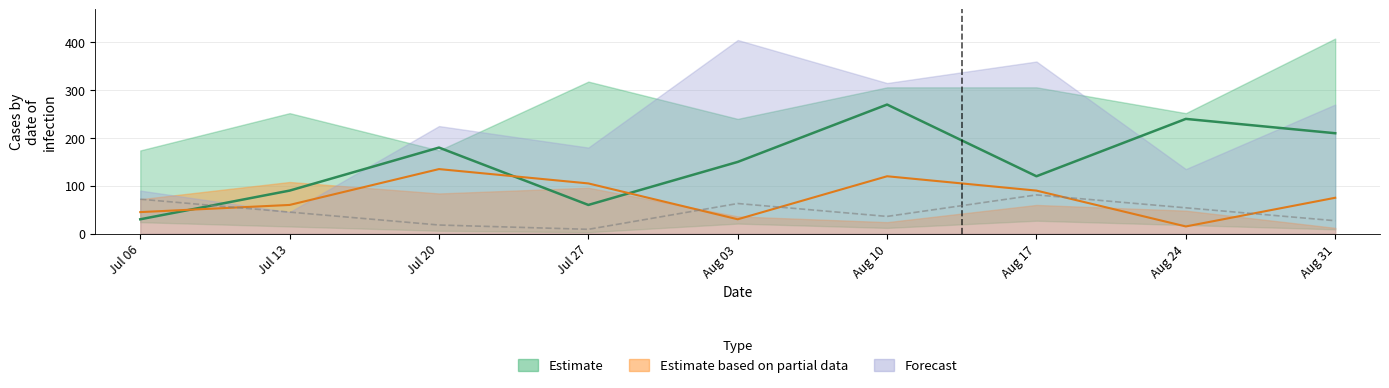

At which category is the sum across all series the highest?

Aug 10